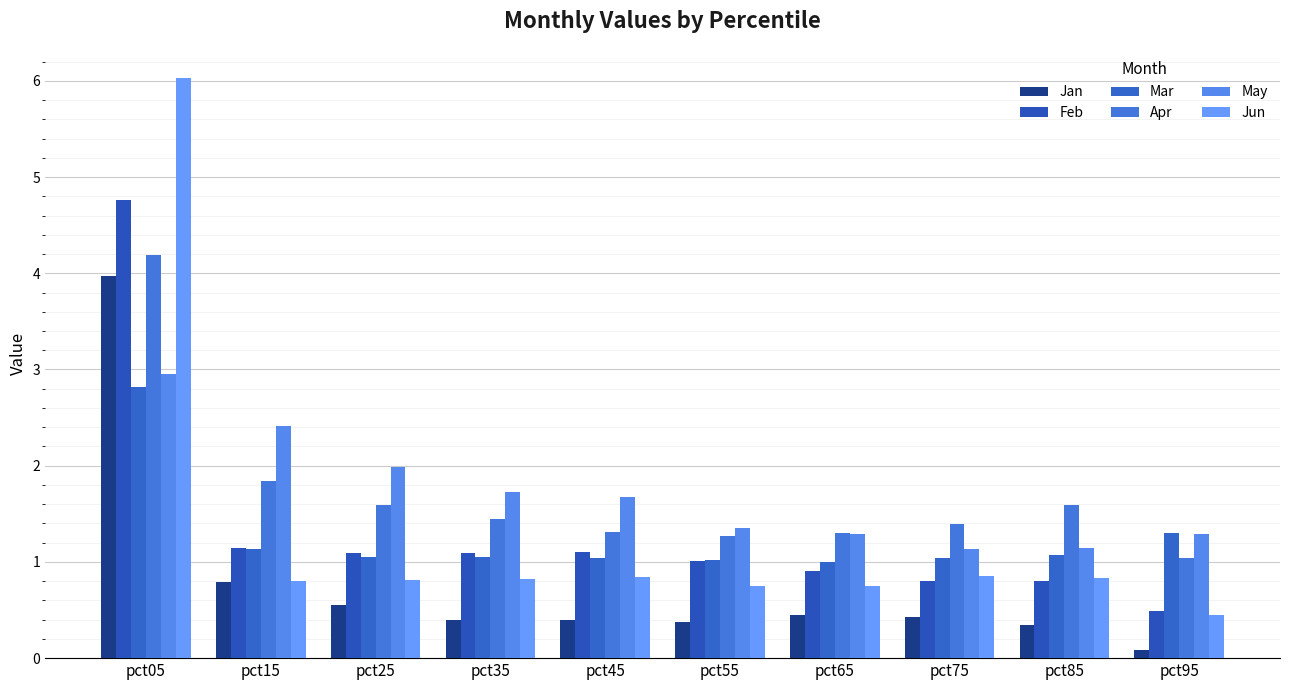

What is the spread (max minus min) of values at pct25?

1.4